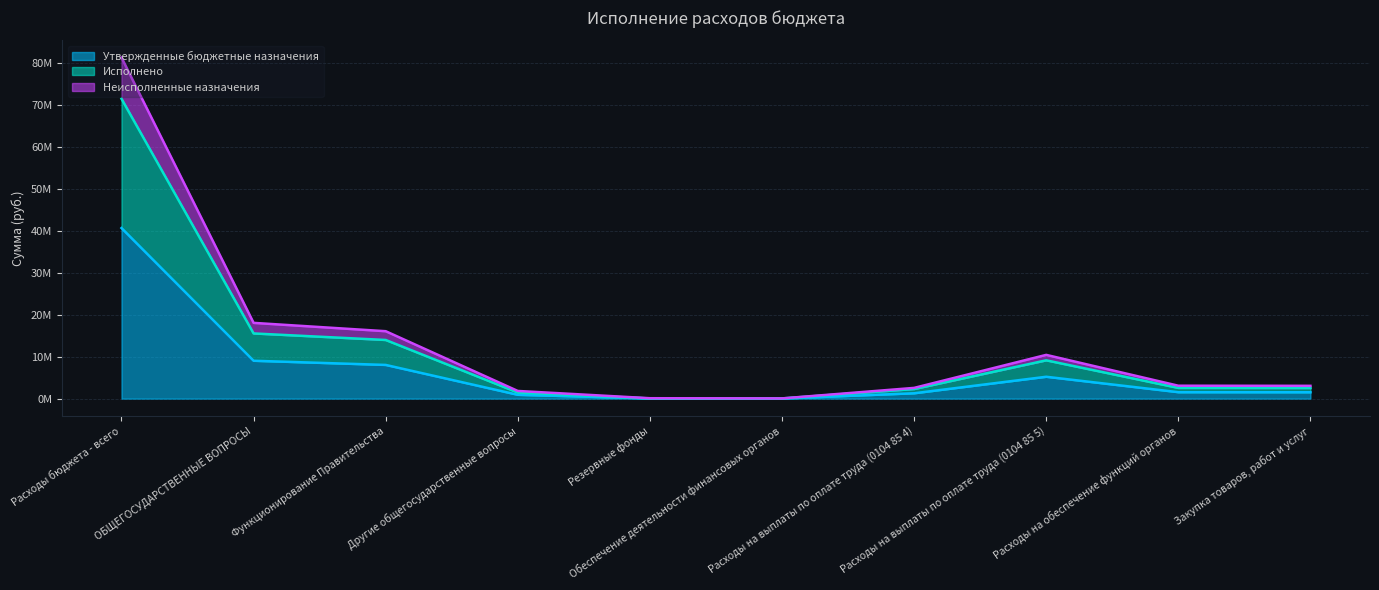

What position from the right is Расходы на обеспечение функций органов?

2